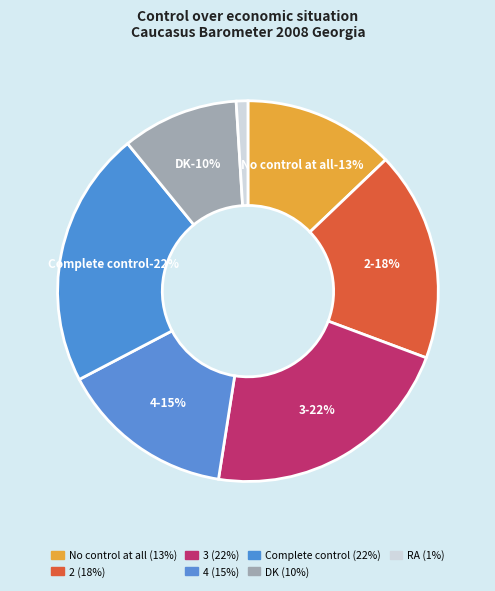

Does RA represent more than half of the total?

No